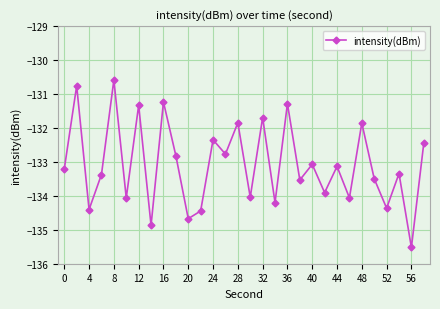

How many interior local valleys (lower than both neighbors) does the data have?

12